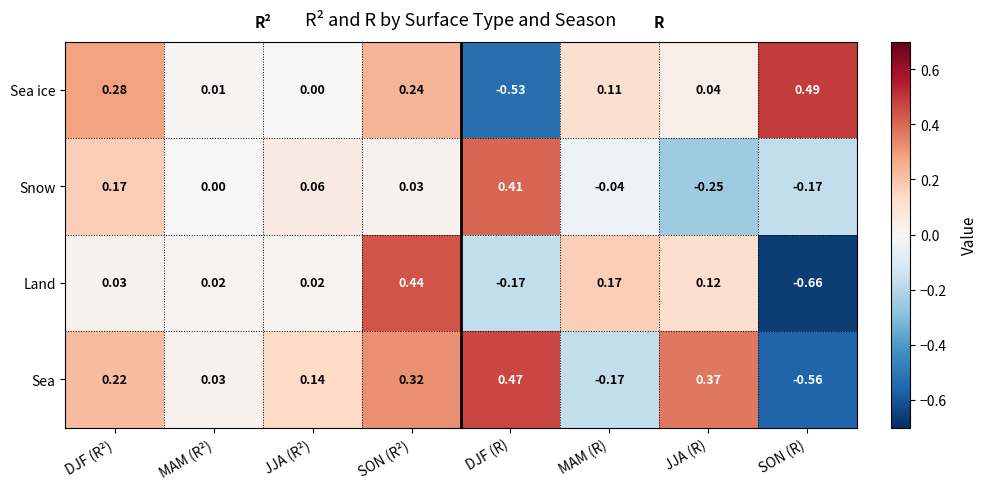

Which series has the largest total across all categories?

Sea